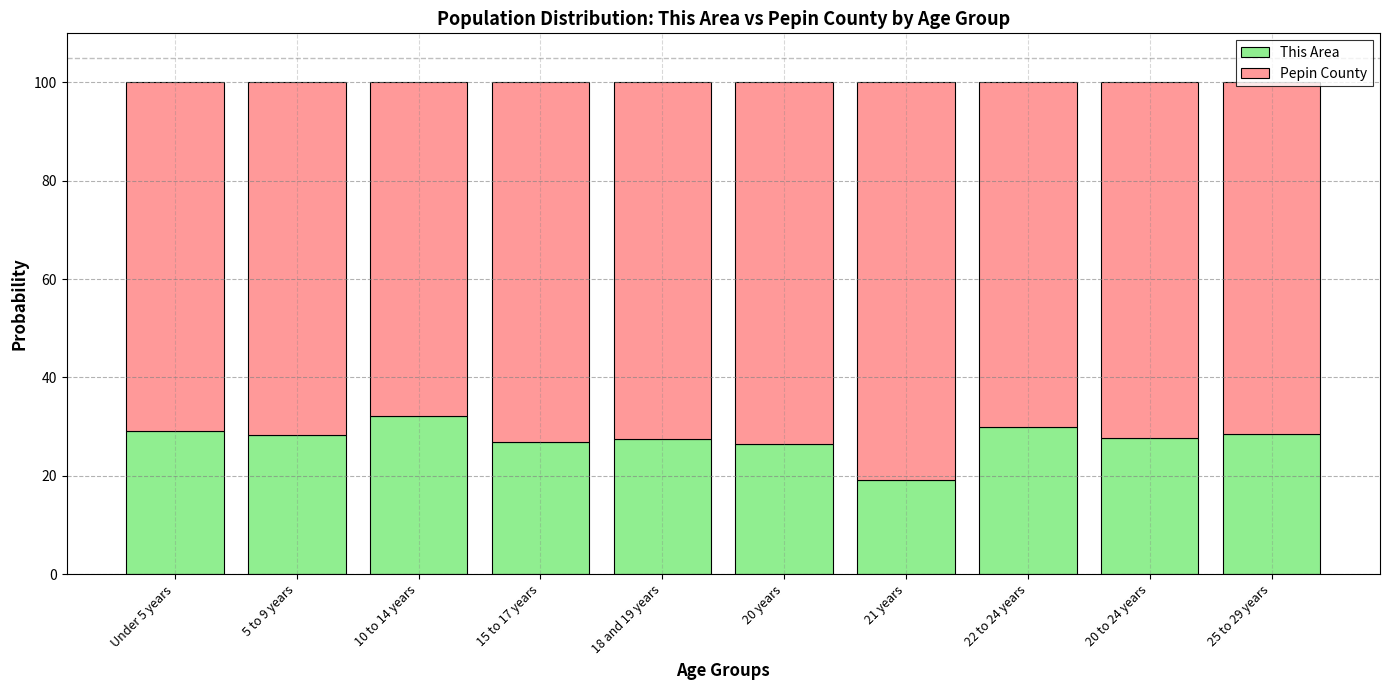

What is the total value across all series at 5 to 9 years?

100.0